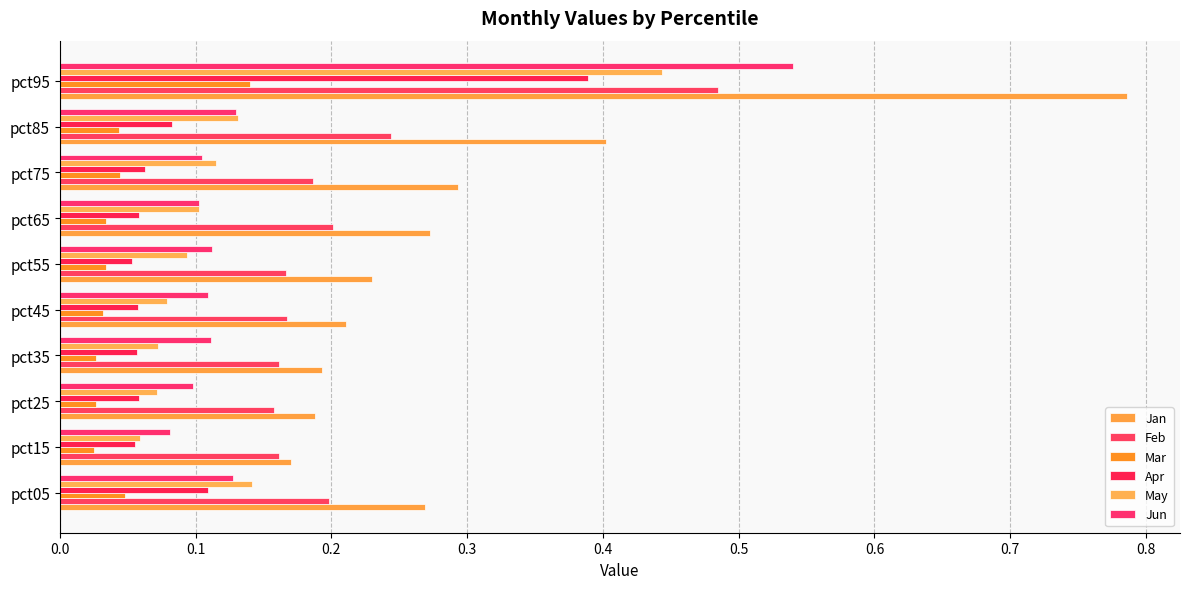

How many categories are shown in the chart?

10